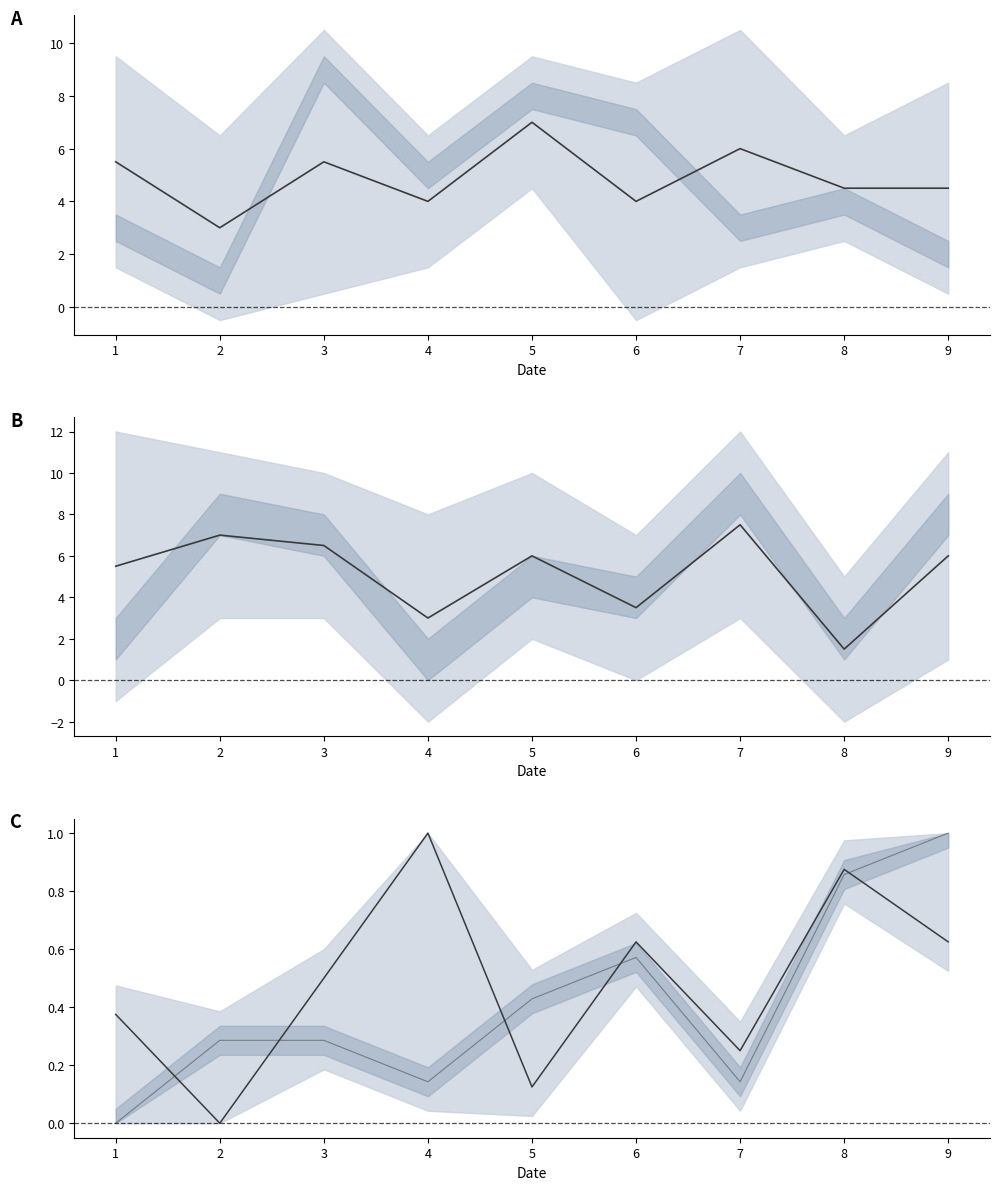

What is the greatest value displayed?

7.5